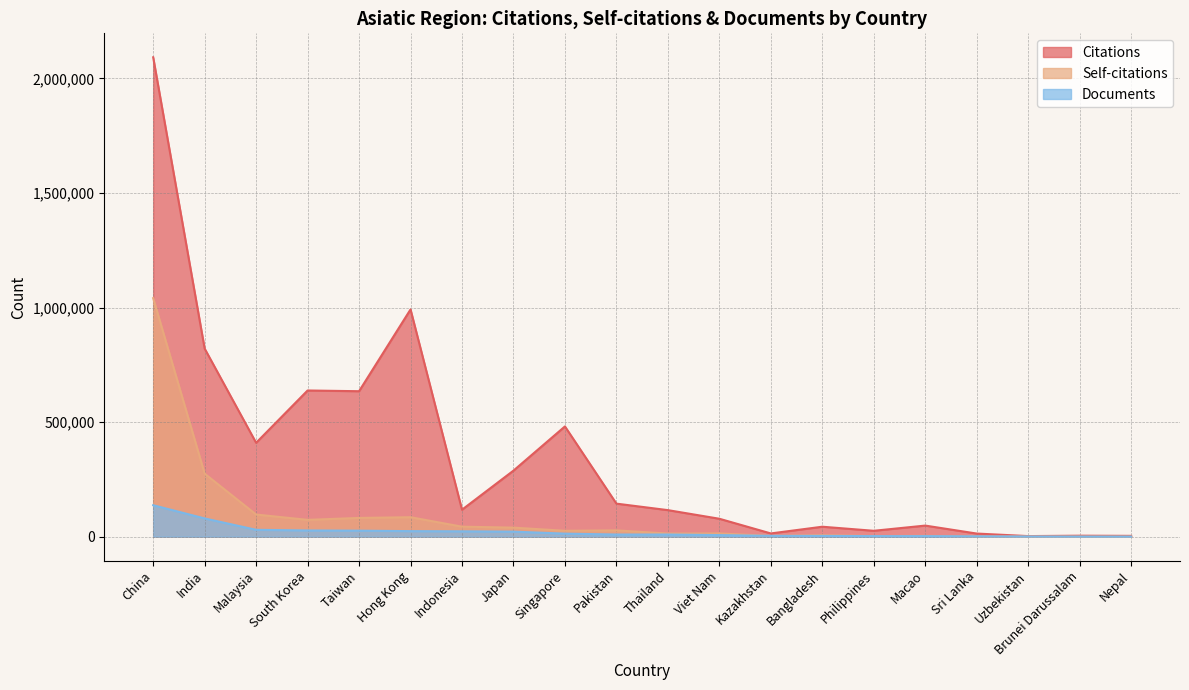

What is the label of the 7th point from the left?

Indonesia